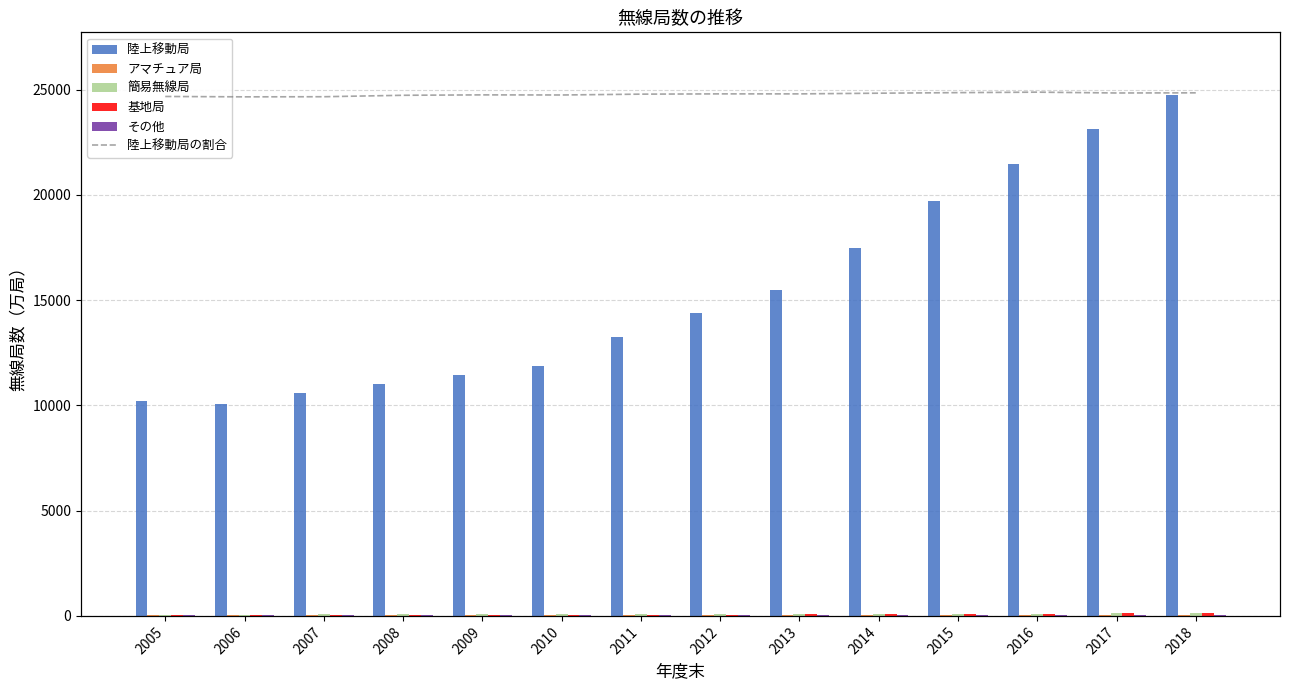

True or false: 基地局 has a value of 62.0 at 2006.

True